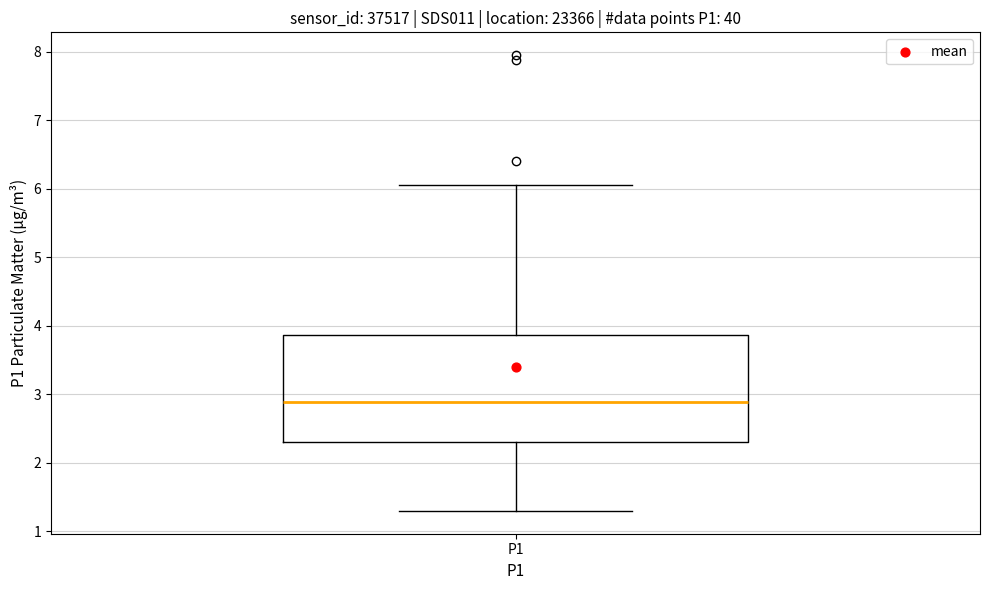

Transcribe this box plot: give where the median line is, the range the box spans, and where the two whiskers end, as read against the y-axis. The values are not printed on the chart, so give them approximately, as read against the axis.

median 2.9, box 2.3 to 3.9, whiskers 1.3 to 6.1